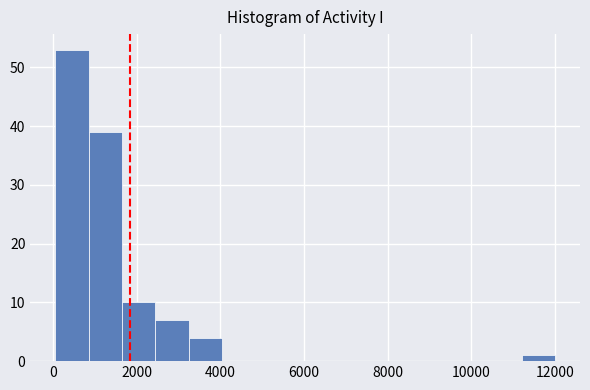

Read against the x-axis, roughly where is the centre of the tallest bar?

400